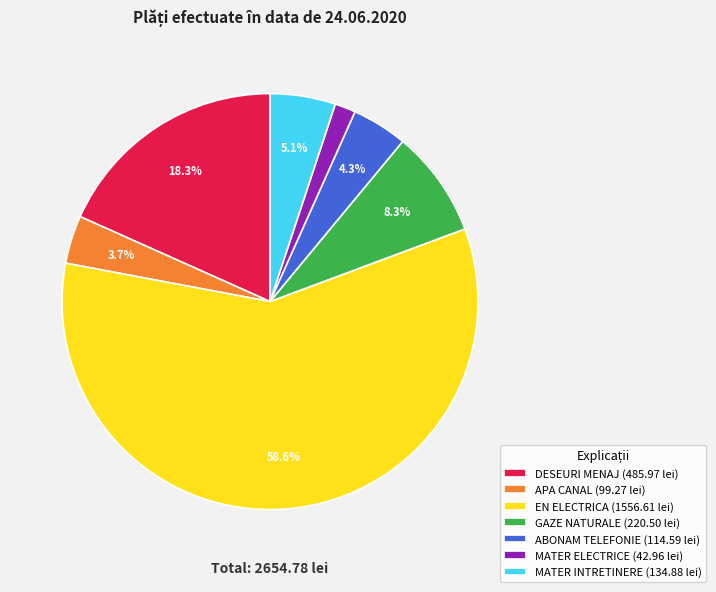

To the nearest percent, what is the combined percentage of APA CANAL and ABONAM TELEFONIE?

8%